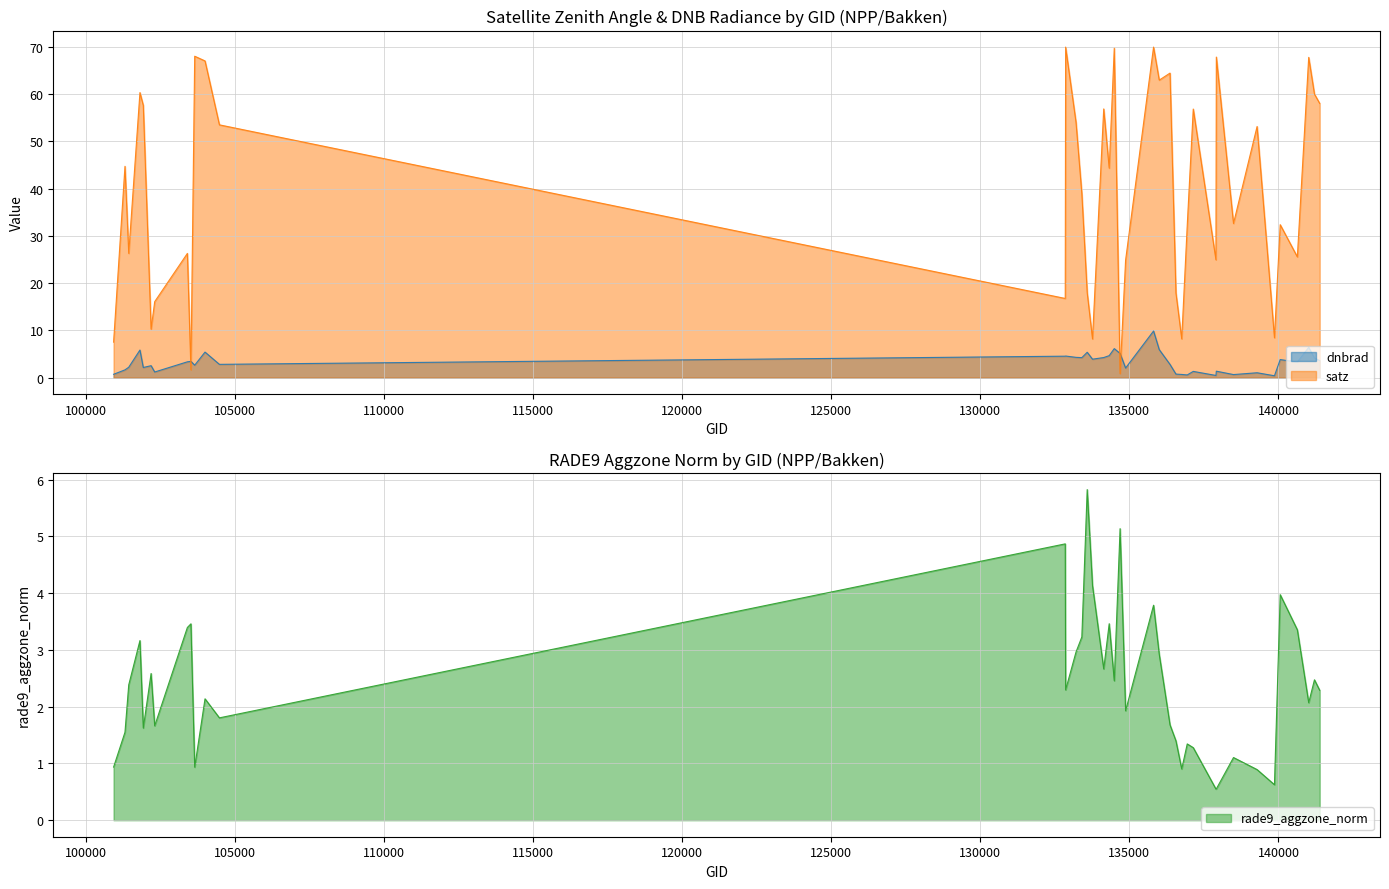

Is it true that satz equals 28.9 at 139283?

False